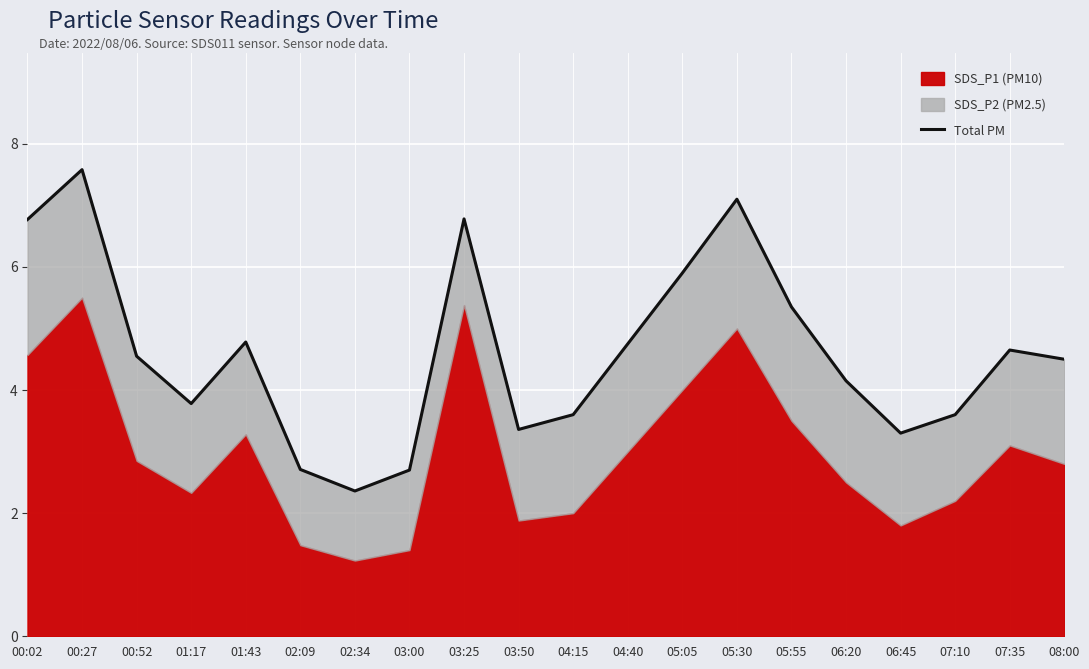

What is the approximate value at 00:27?

7.6